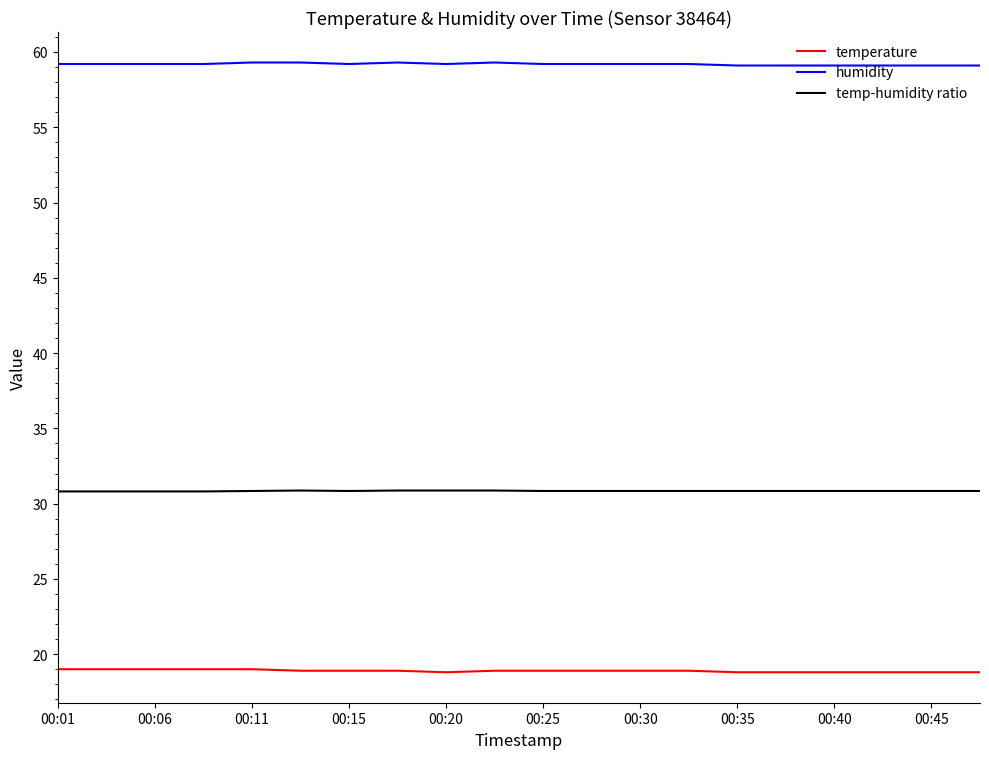

What is the maximum value for temperature?

19.0